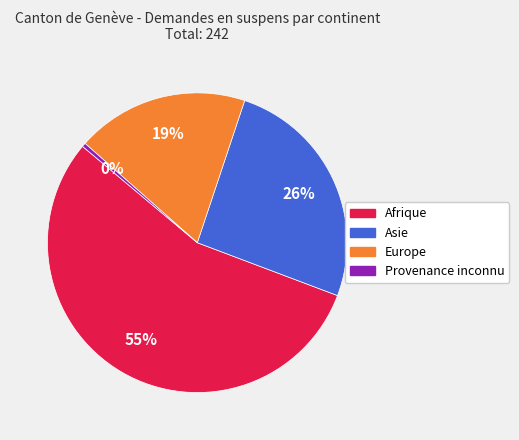

To the nearest percent, what is the difference between the largest and smallest slice percentages?

55%